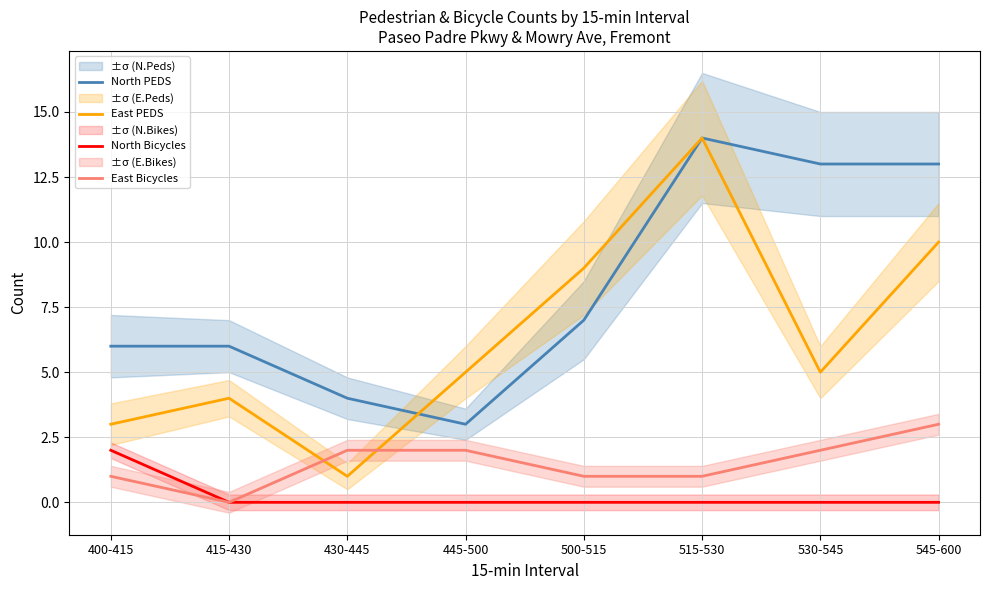

What is the spread (max minus min) of values at 500-515?

9